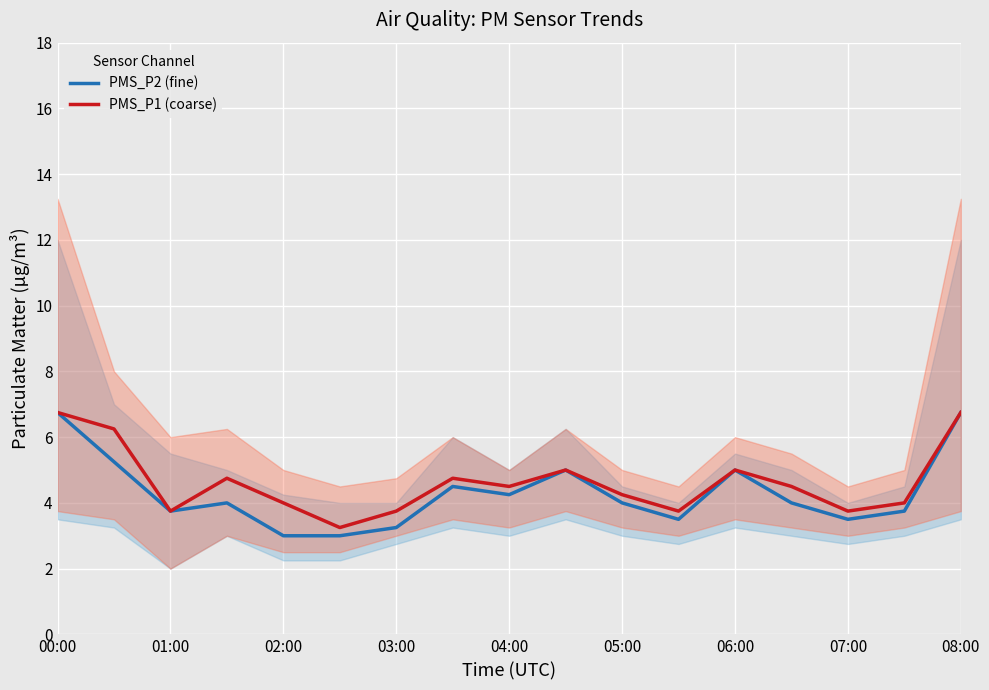

True or false: PMS_P2 (fine) has a value of 5.2 at 07:00.

False